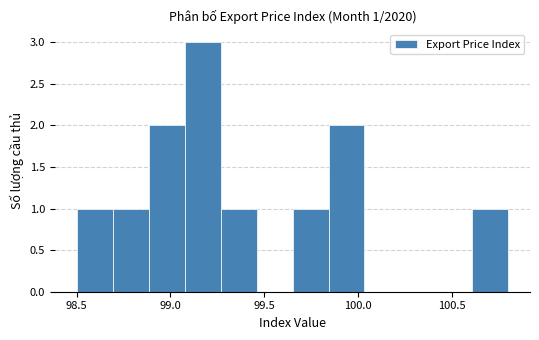

Around what value on the x-axis is the tallest bar? Give the approximate position of its centre, as read against the axis.

99.15